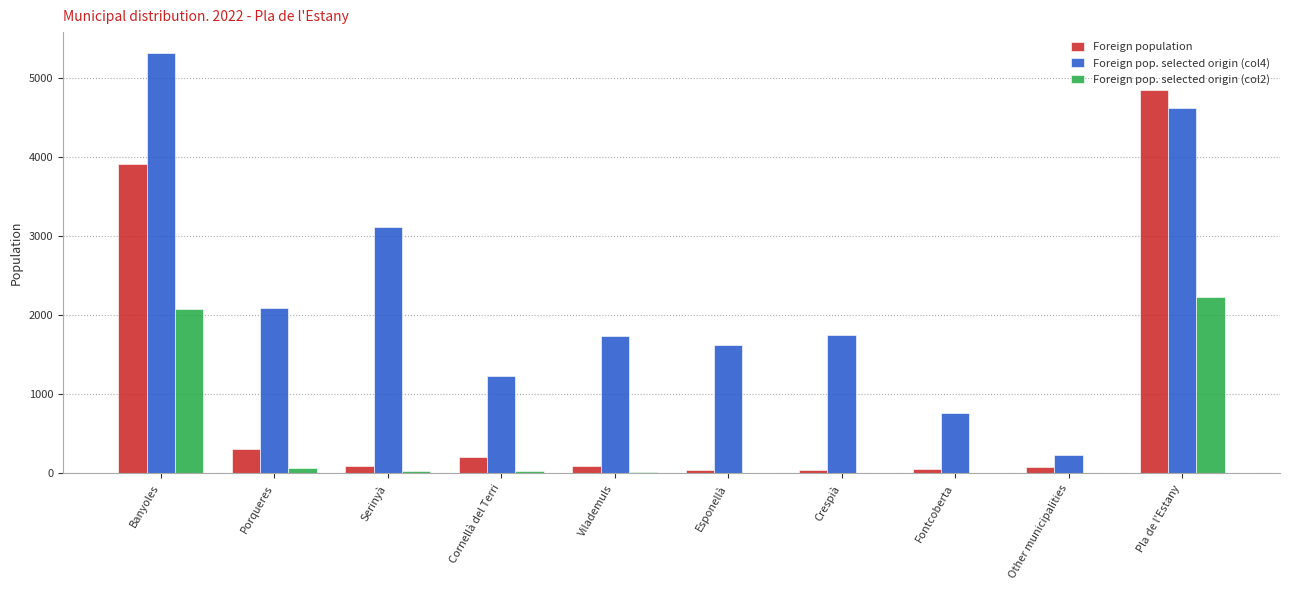

What is the maximum value for Foreign population?

4838